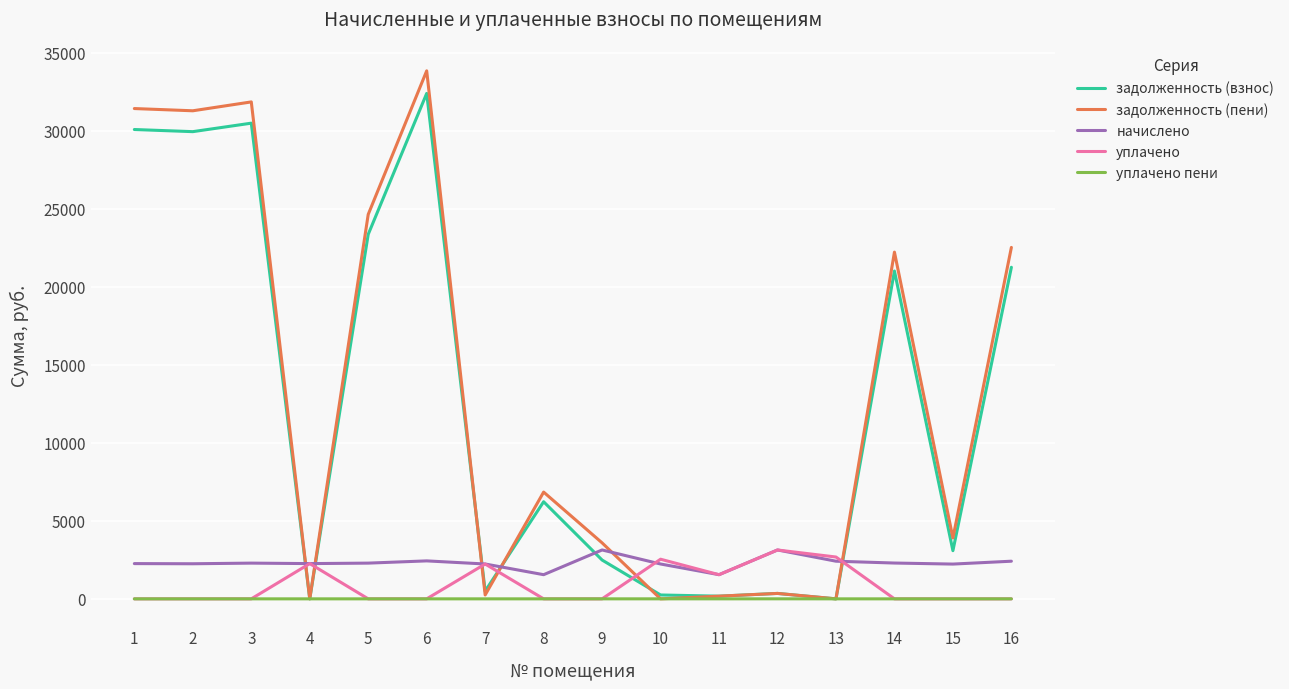

At how many categories does at least one series exceed 33461?

1